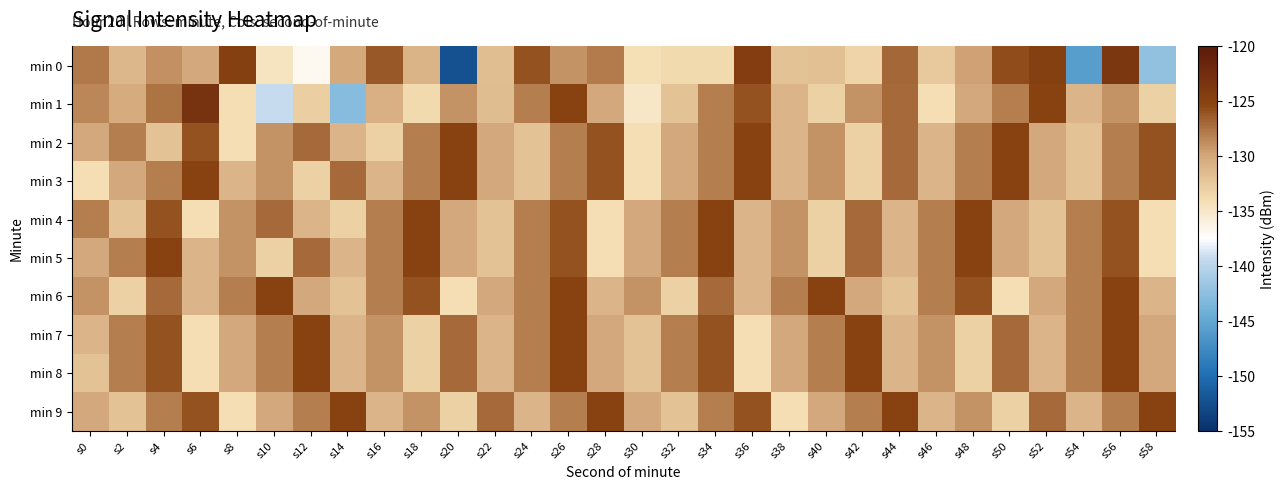

What is the greatest value displayed?

-123.1